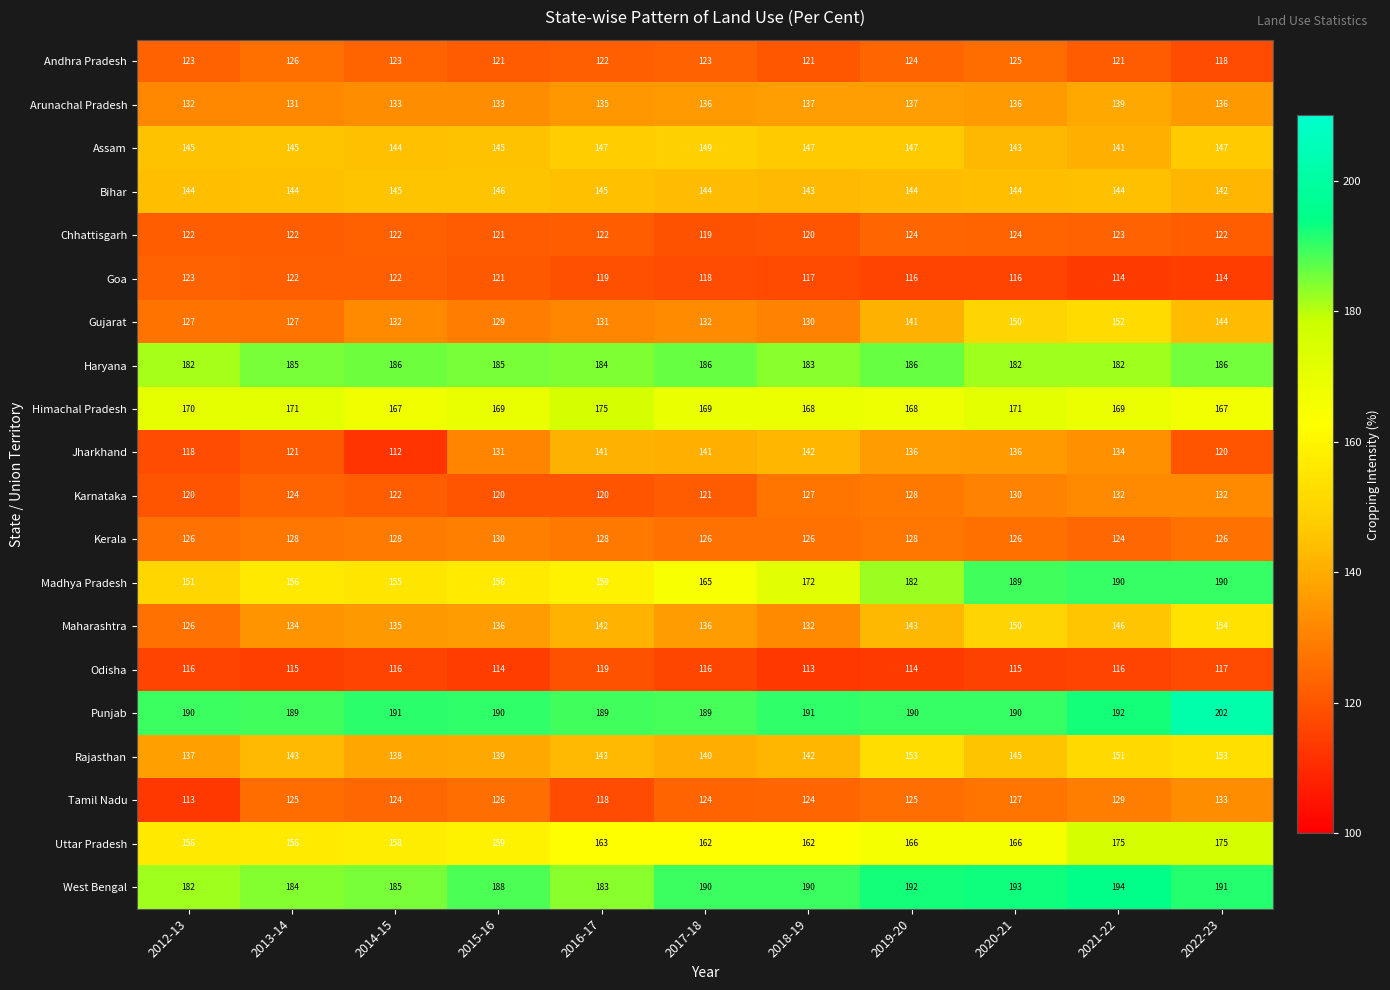

The Tamil Nadu series shows 124 at 2014-15. True or false?

True